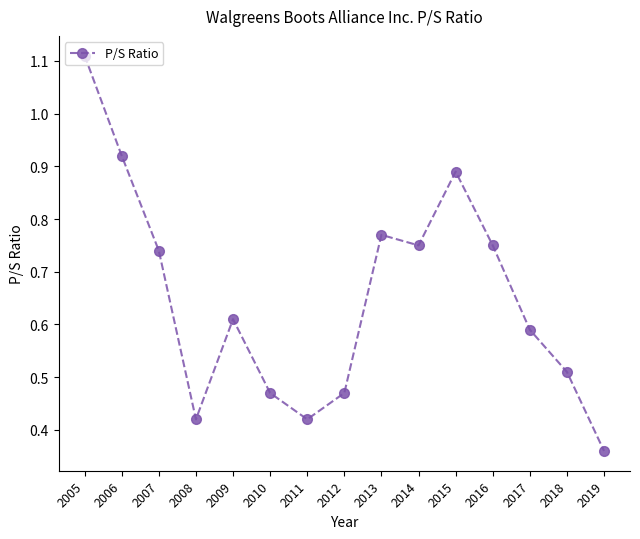

What is the change in value from 2012 to 2016?

+0.3